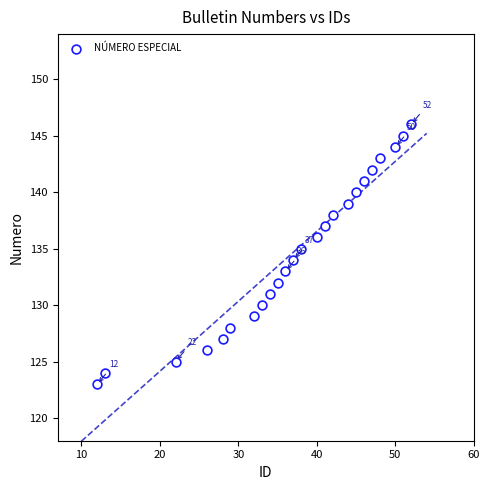

What is the range of X values (max minus min)?

40